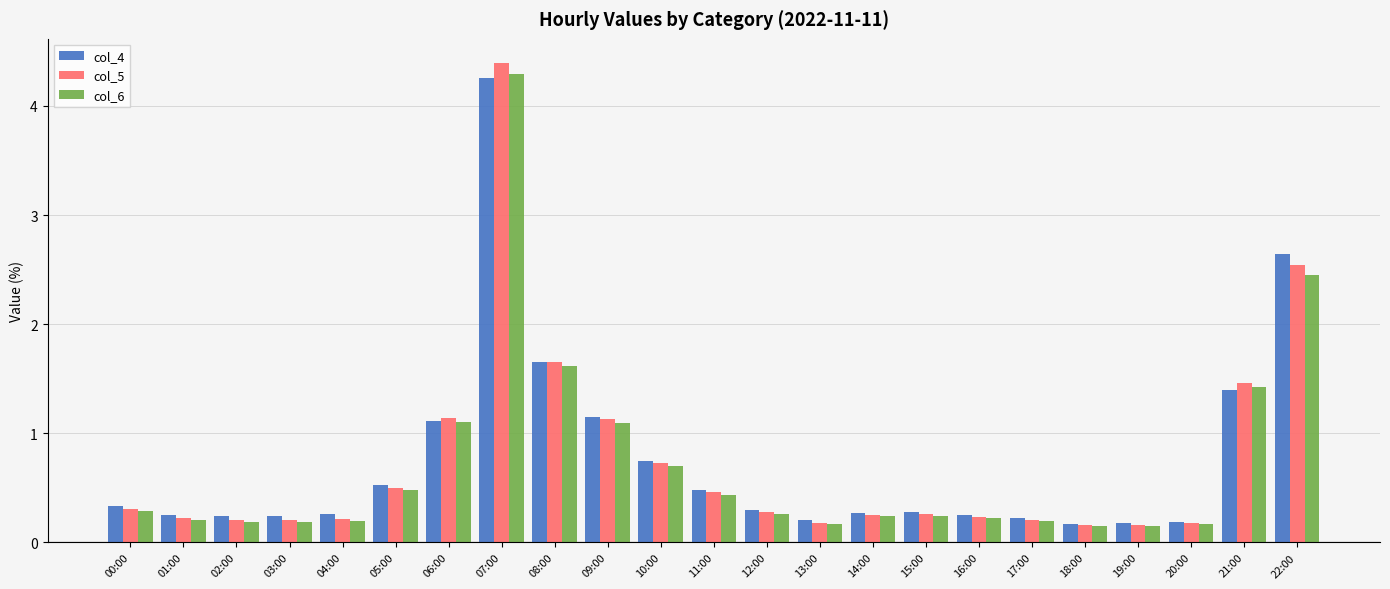

What is the greatest value displayed?

4.4